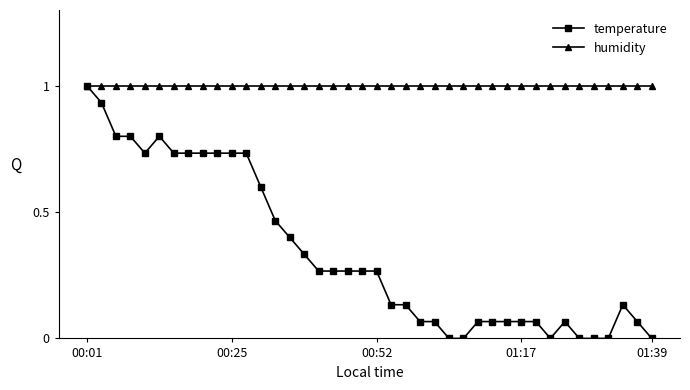

What is the highest value of the humidity series?

1.0